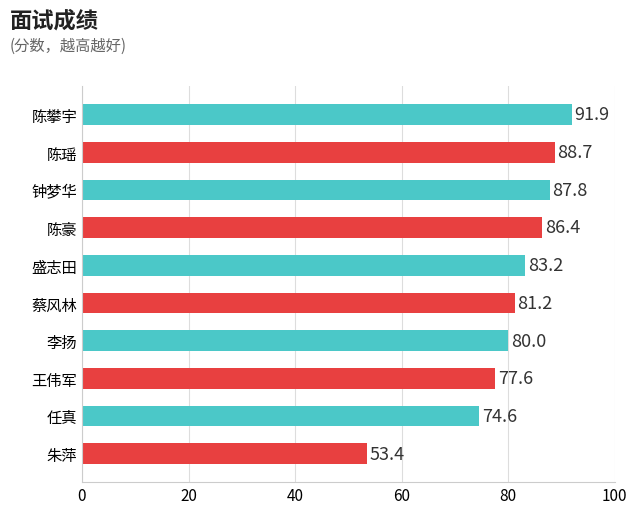

List the labels in order of value, largest first.

陈攀宇, 陈瑶, 钟梦华, 陈豪, 盛志田, 蔡风林, 李扬, 王伟军, 任真, 朱萍